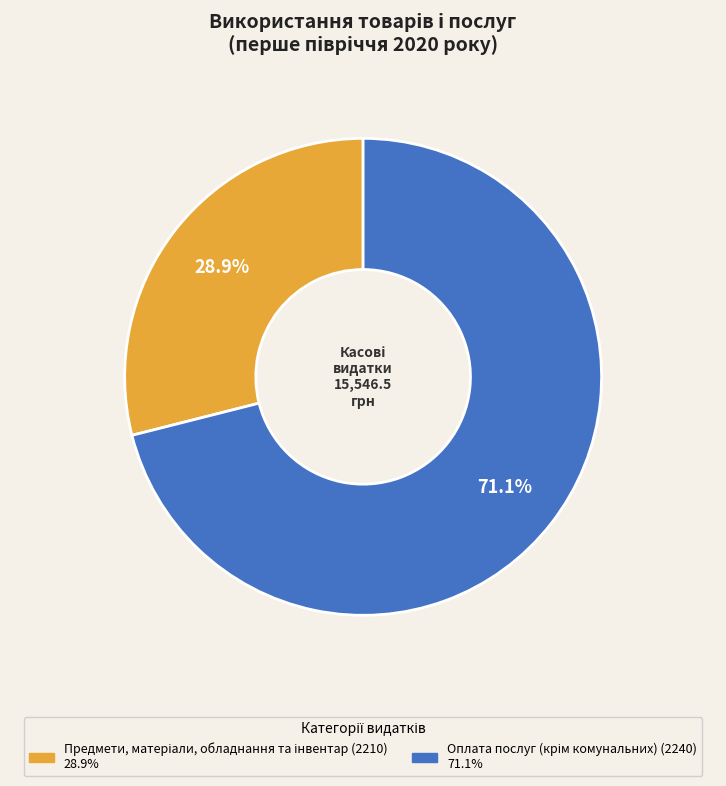

Count the number of slices in the pie.

2